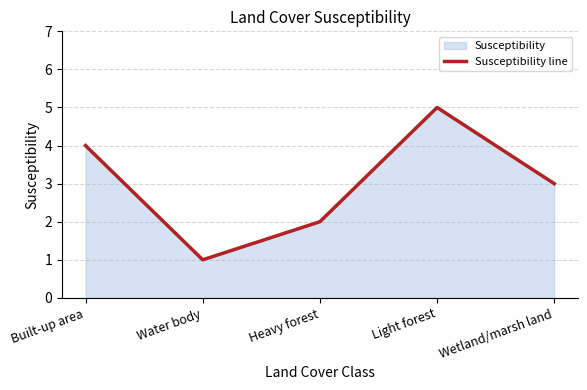

Which has a higher value, Wetland/marsh land or Heavy forest?

Wetland/marsh land